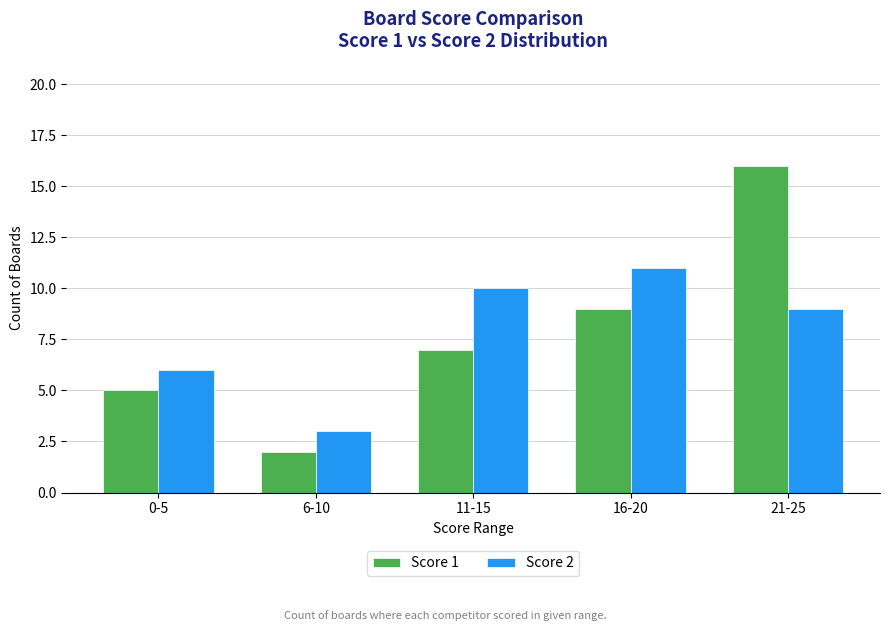

How many categories are shown in the chart?

5